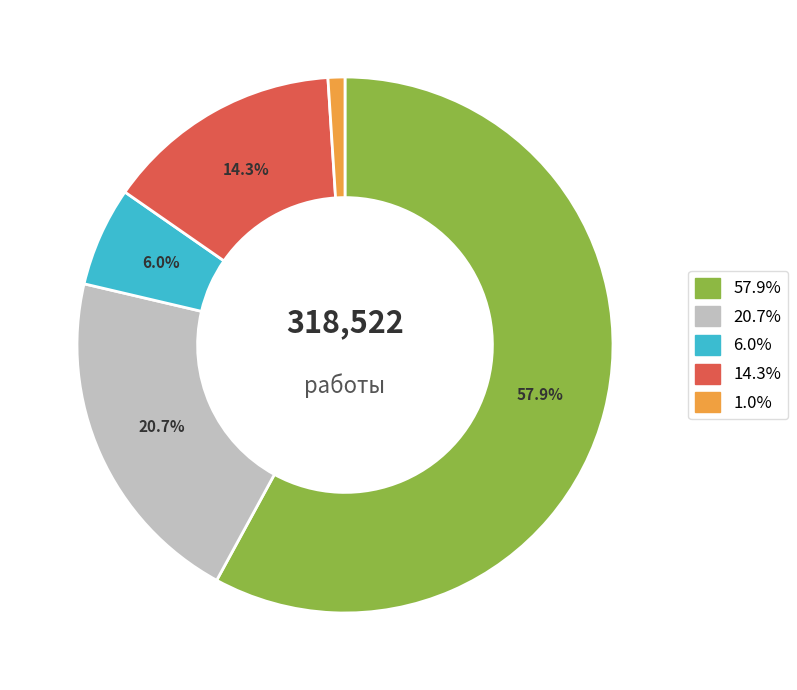

Count the number of slices in the pie.

5